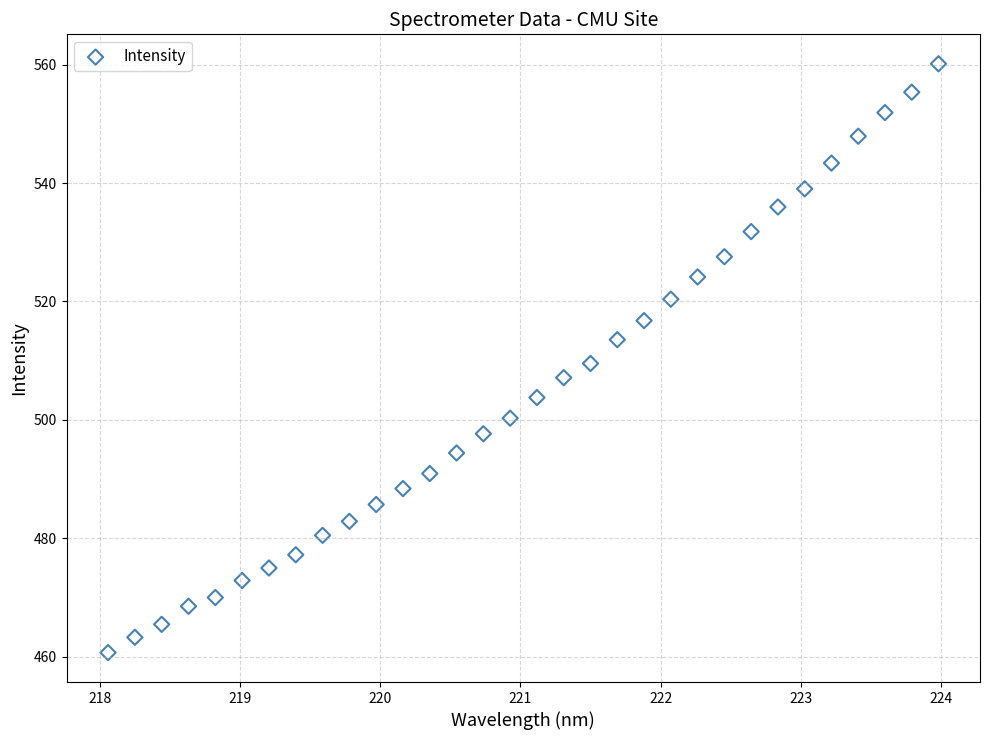

What is the range of Y values (max minus min)?

99.5